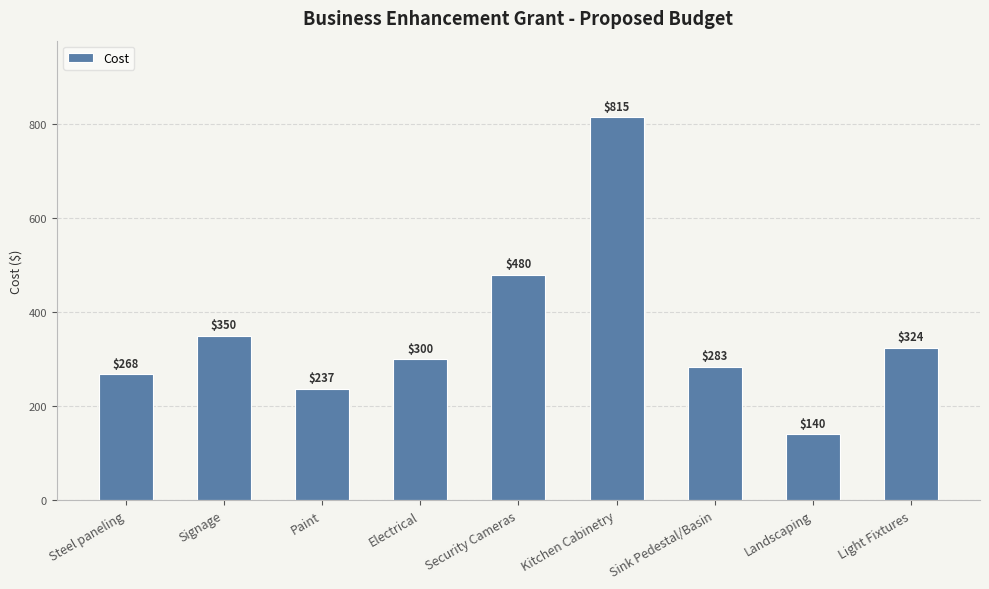

What is the difference between the maximum and second lowest values?

578